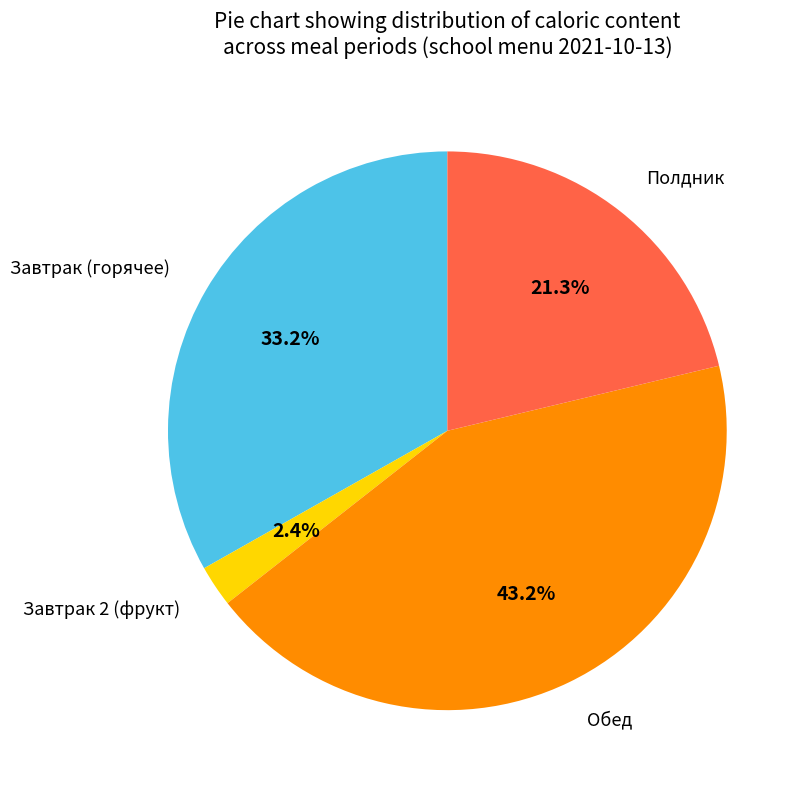

Does any single category account for the majority?

No